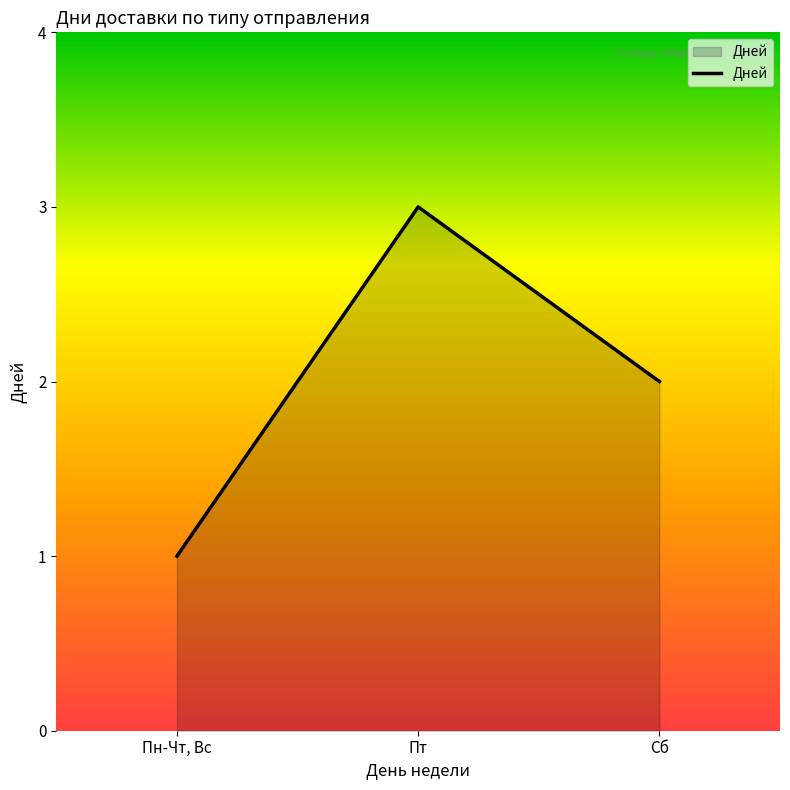

What is the ratio of the value at Пн-Чт, Вс to the value at Сб?

0.5